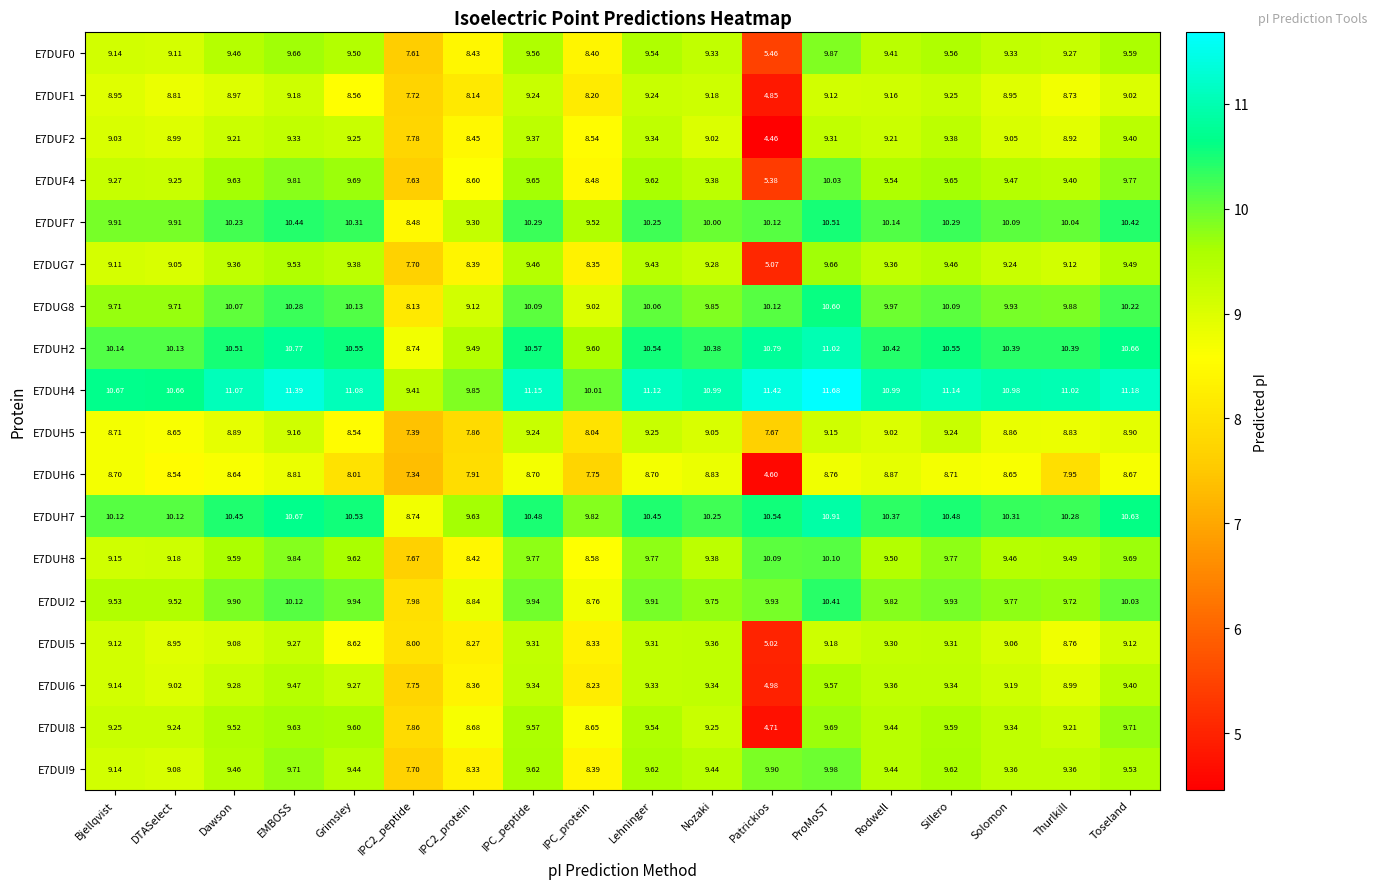

At which category does the chart reach its peak across all series?

ProMoST